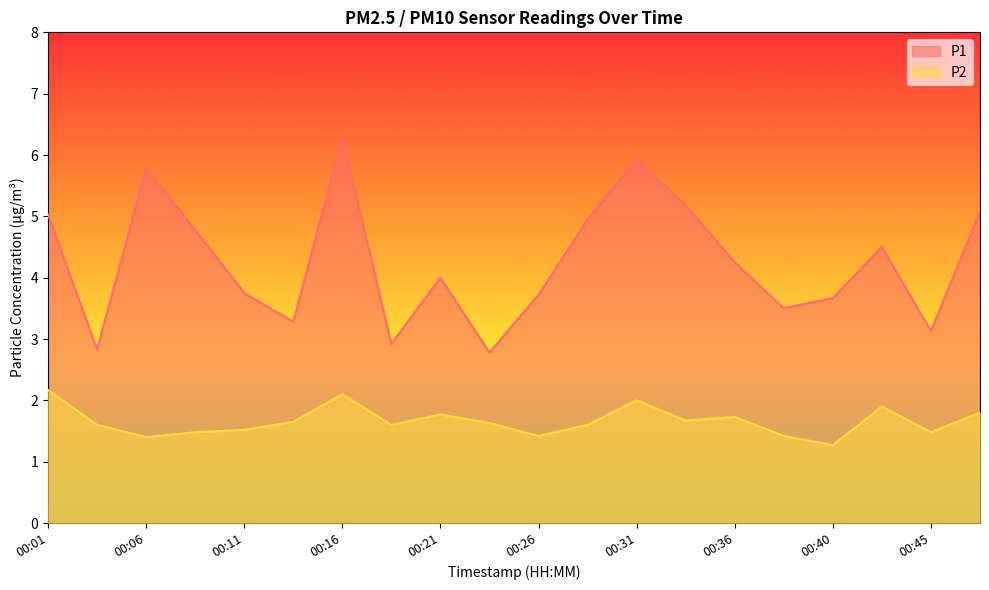

What are all the series names shown in the legend?

P1, P2